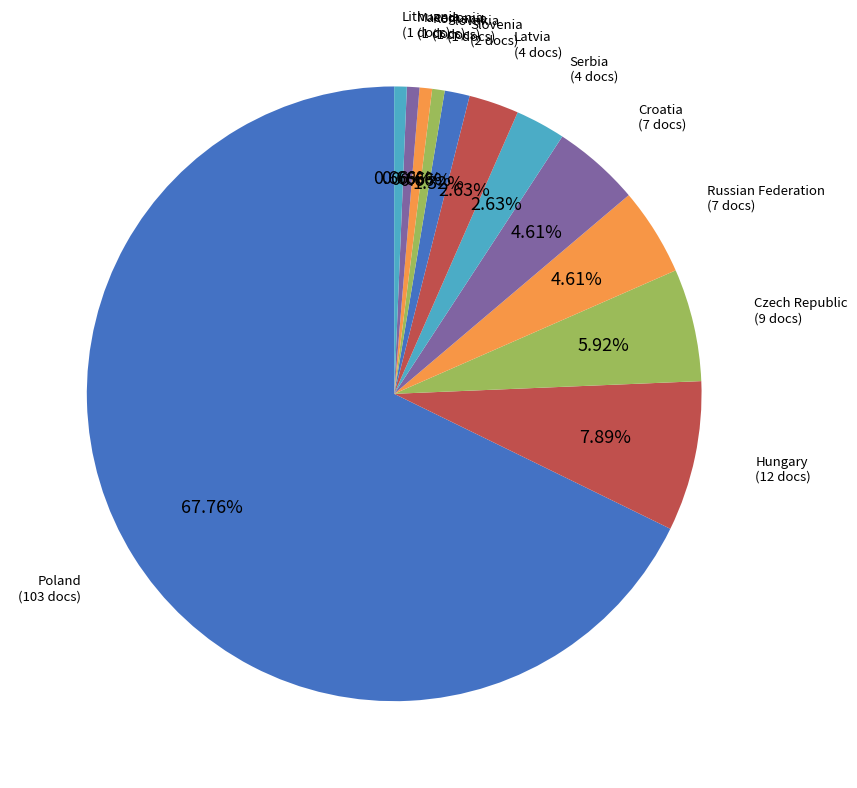

How many slices are in this pie chart?

12